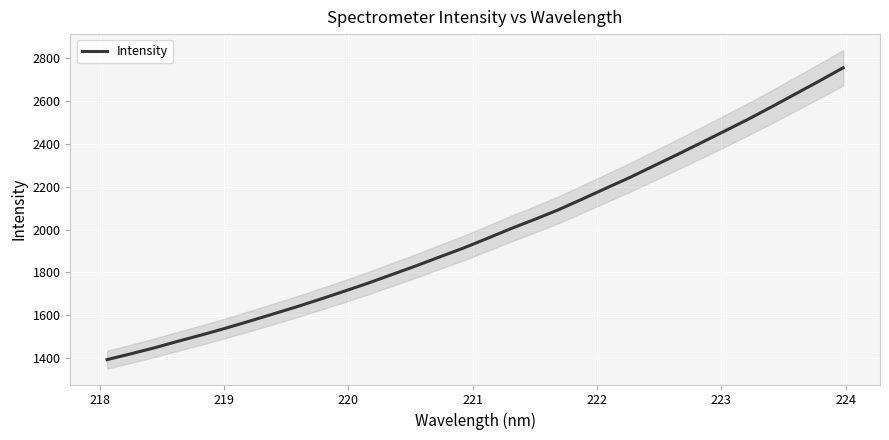

What is the difference between the maximum and minimum values?

1362.4